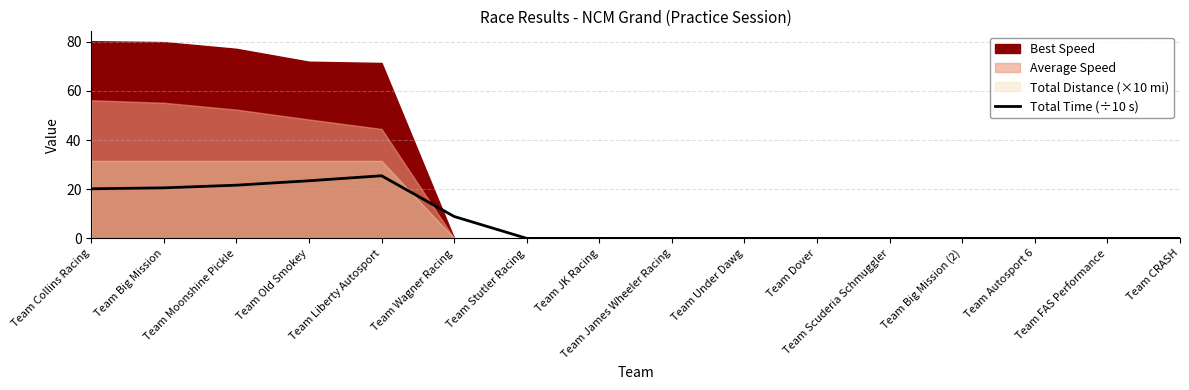

The value at Team Collins Racing is 5.0. True or false?

False